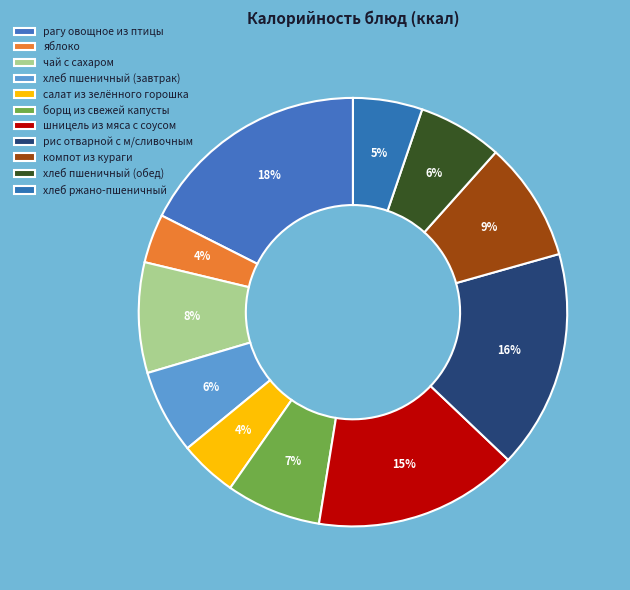

What is the ratio of the value at рагу овощное из птицы to the value at яблоко?

4.8